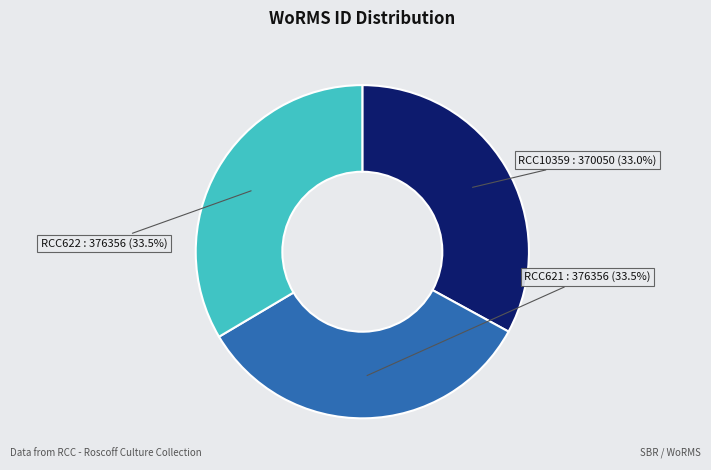

What is the ratio of the value at RCC10359 to the value at RCC622?

1.0